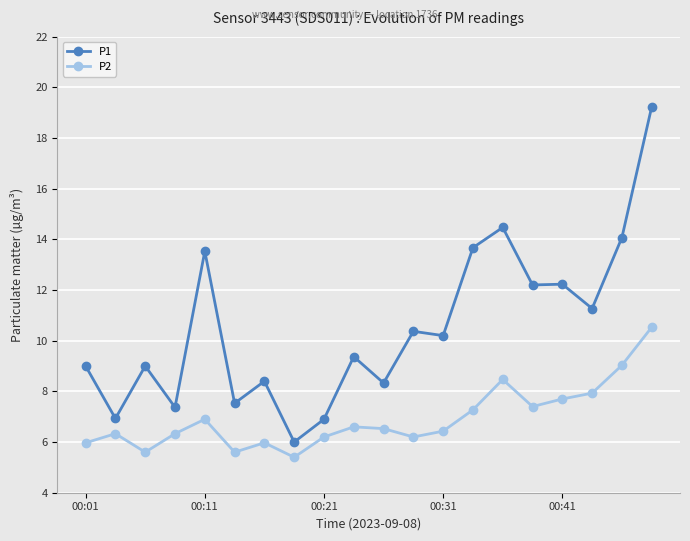

What is the average value of the P2 series?

6.9